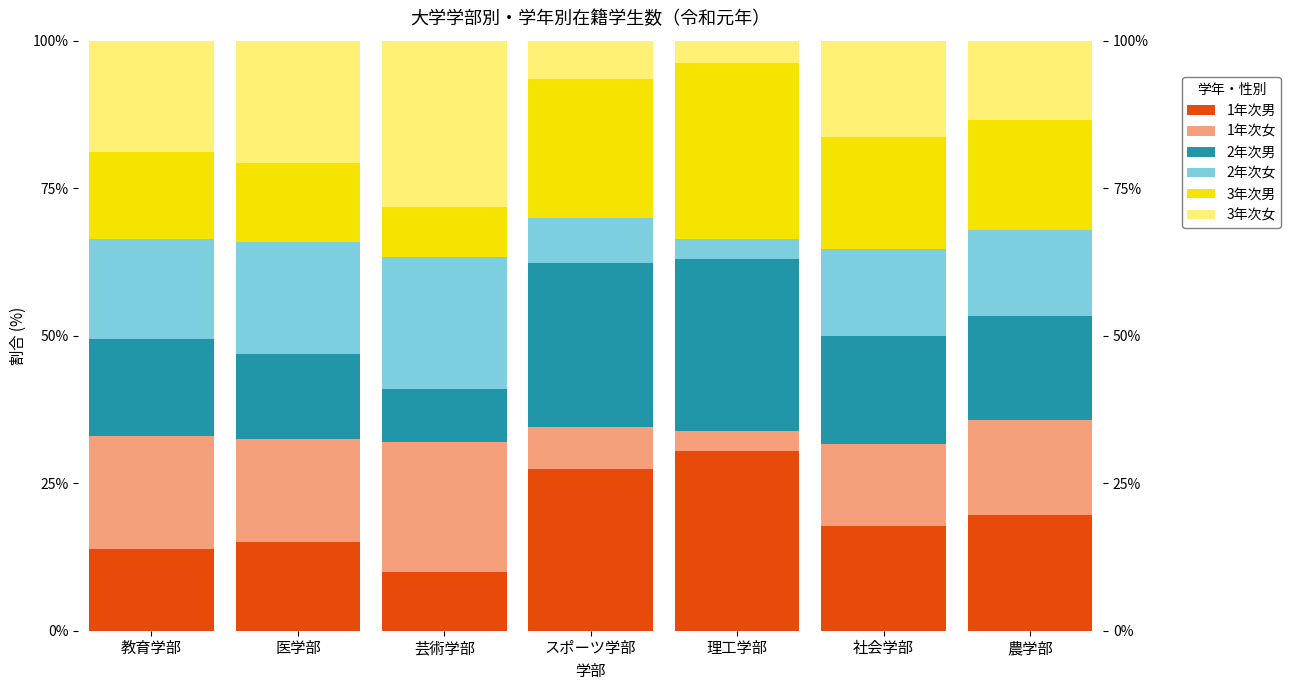

Reading left to right, what are all the values shown in this chart?

1年次男: 13.8	15.1	9.9	27.4	30.4	17.8	19.6
1年次女: 19.2	17.4	22.0	7.0	3.4	13.8	16.1
2年次男: 16.4	14.5	9.0	27.9	29.1	18.4	17.6
2年次女: 17.0	18.9	22.4	7.6	3.5	14.7	14.5
3年次男: 14.7	13.5	8.4	23.6	29.7	19.0	18.7
3年次女: 18.9	20.7	28.2	6.4	3.8	16.3	13.4